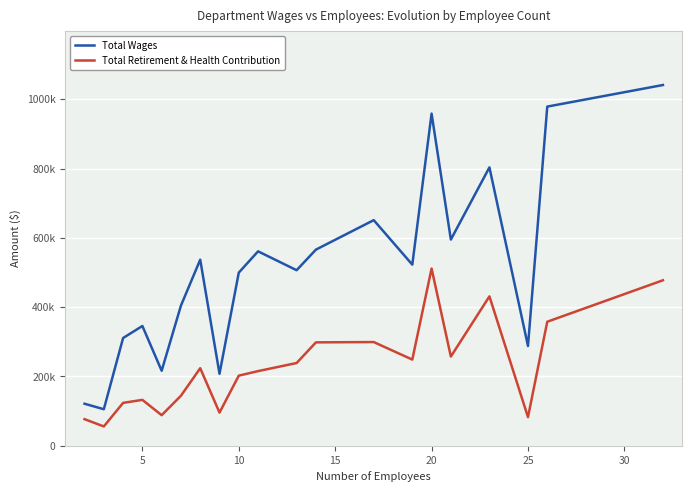

What is the average value of the Total Retirement & Health Contribution series?

228194